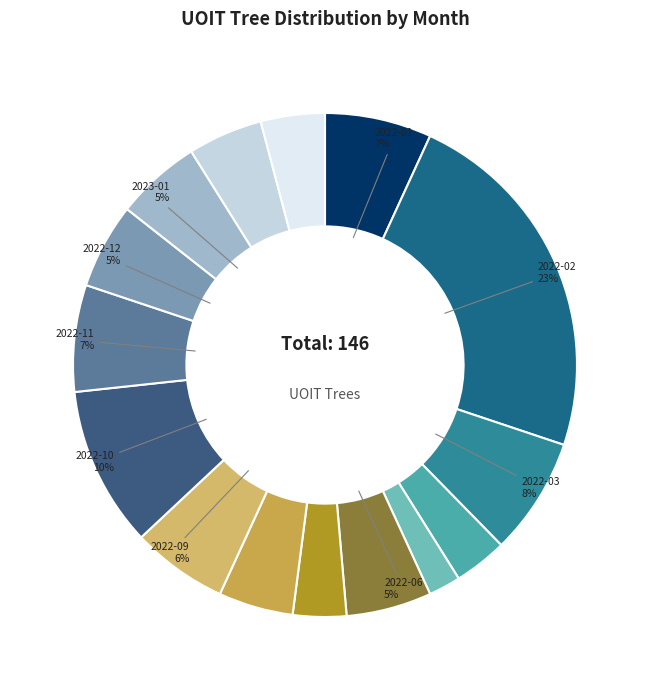

Is there a majority slice in this chart?

No